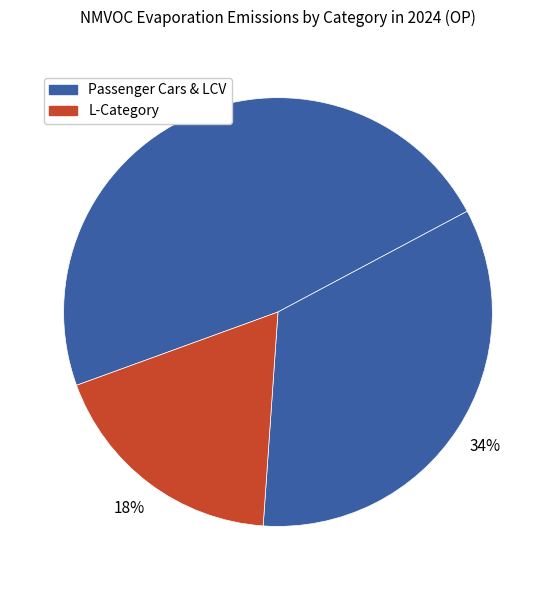

How many segments does this pie chart have?

3